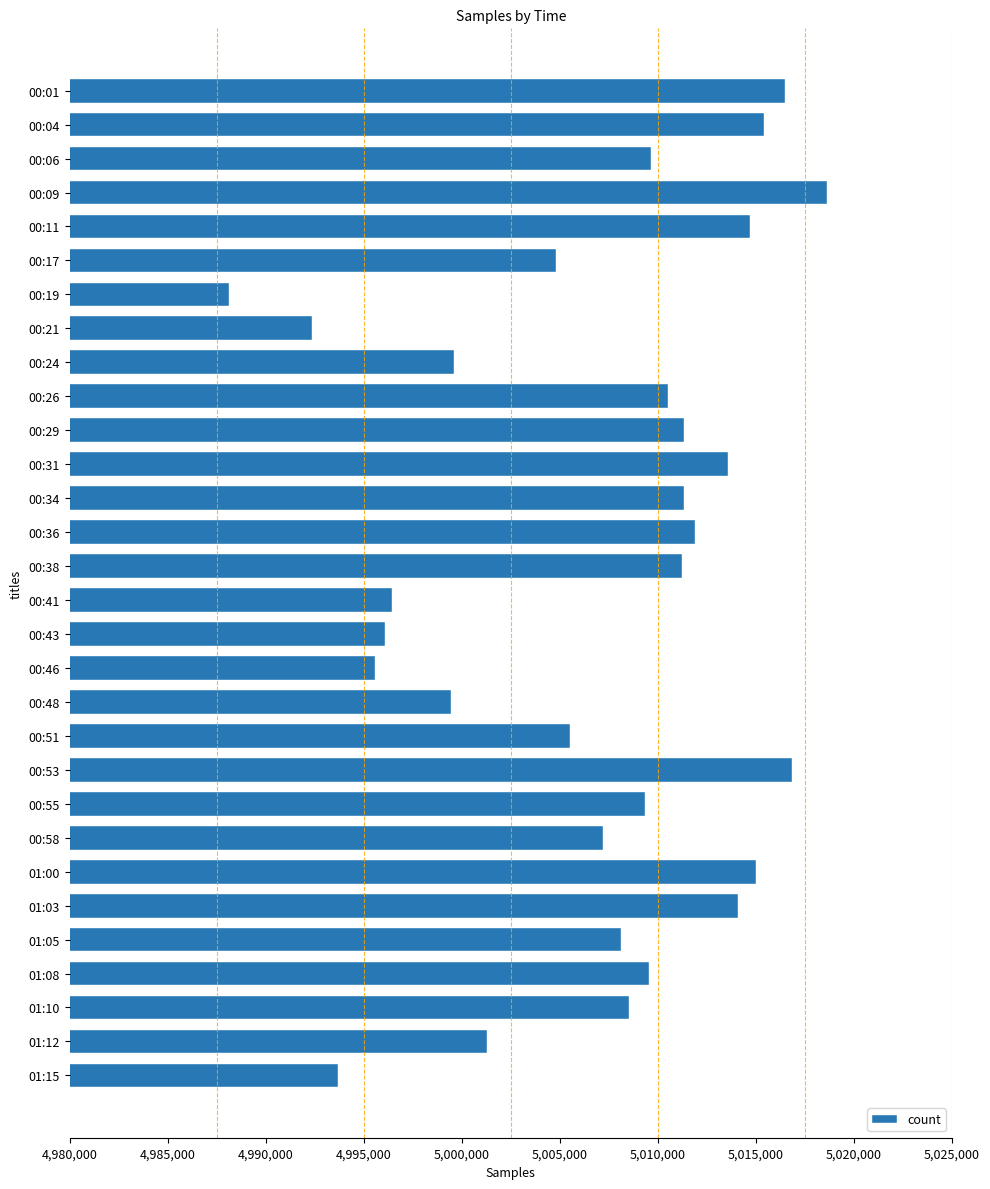

What is the change in value from 00:11 to 01:05?

-6611